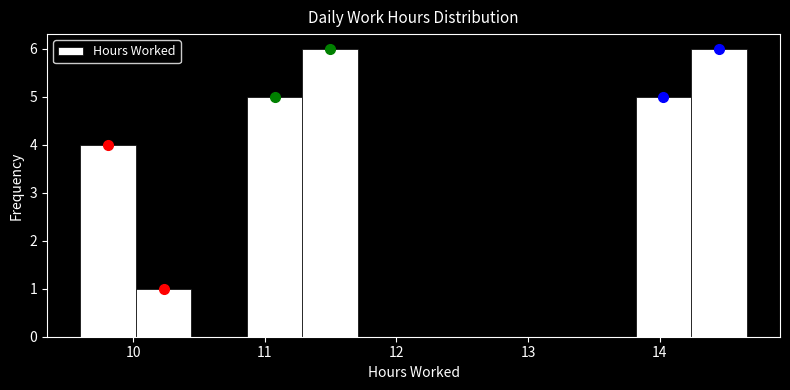

How tall is the bar that spans 11.3 to 11.7 on the x-axis? Neither the bar edges nor the heights are printed on the chart, so give them approximately, as read against the axes.

6